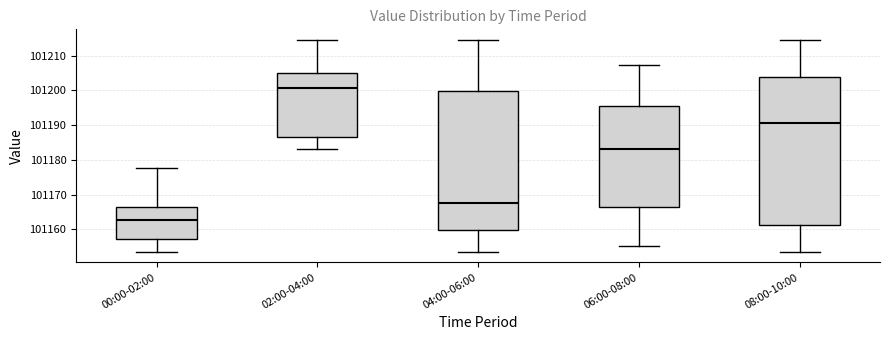

Which box's median line is the highest?

02:00-04:00